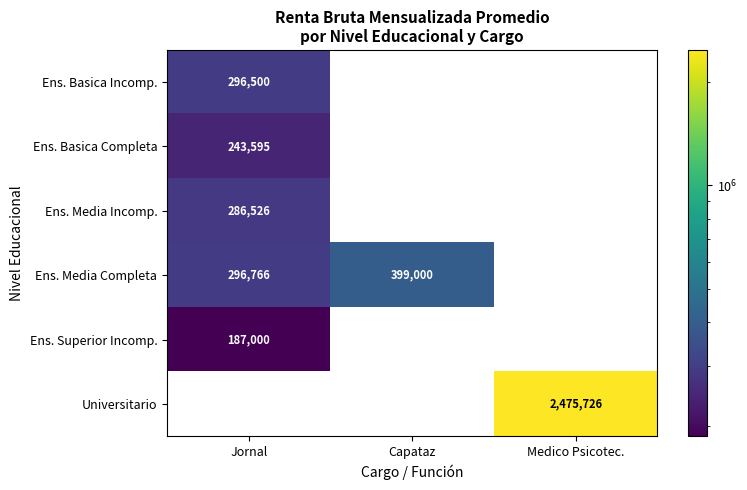

What is the total value across all series at Medico Psicotec.?

2475726